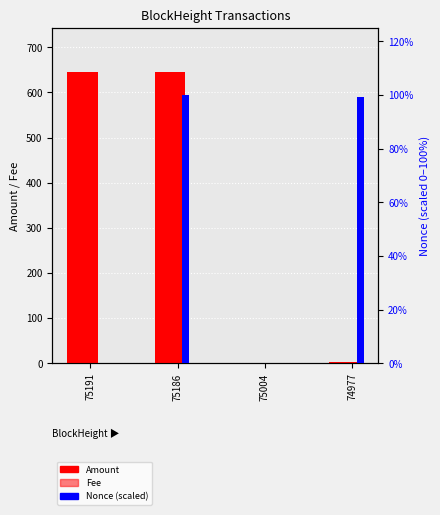

List the labels in order of Nonce (scaled %) value, smallest first.

75004, 75191, 74977, 75186